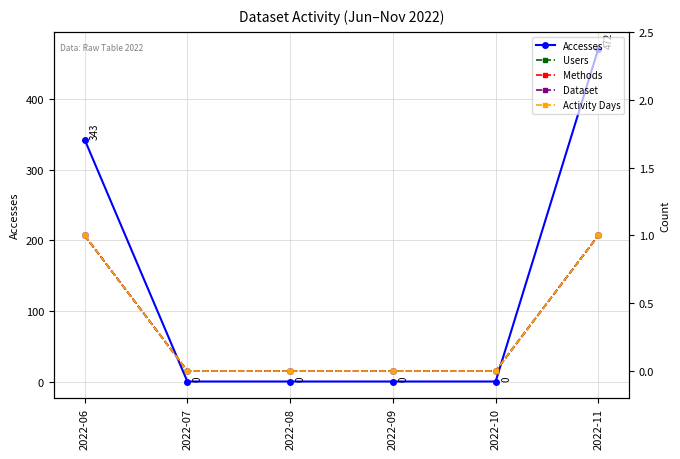

The Methods series shows 0 at 2022-09. True or false?

True